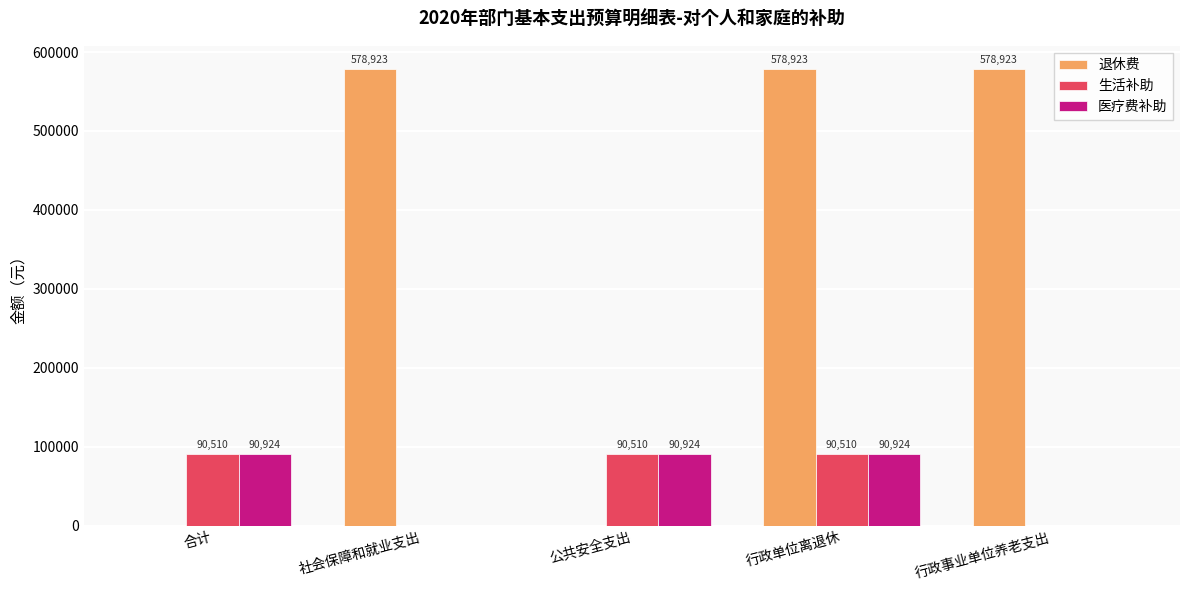

What is the sum of all 退休费 values?

1736769